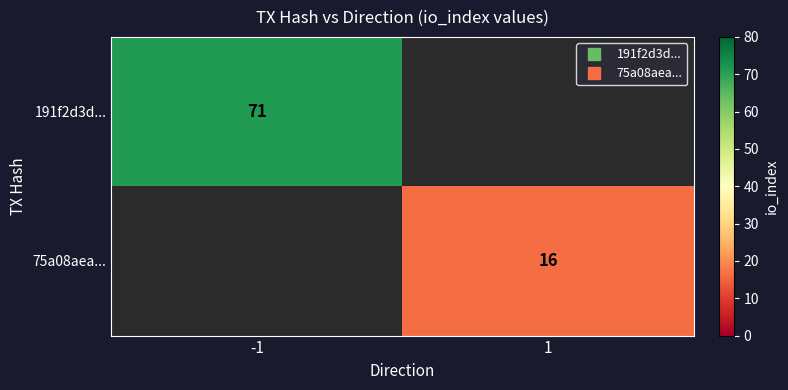

How many positive values does the 75a08aea... series have?

1